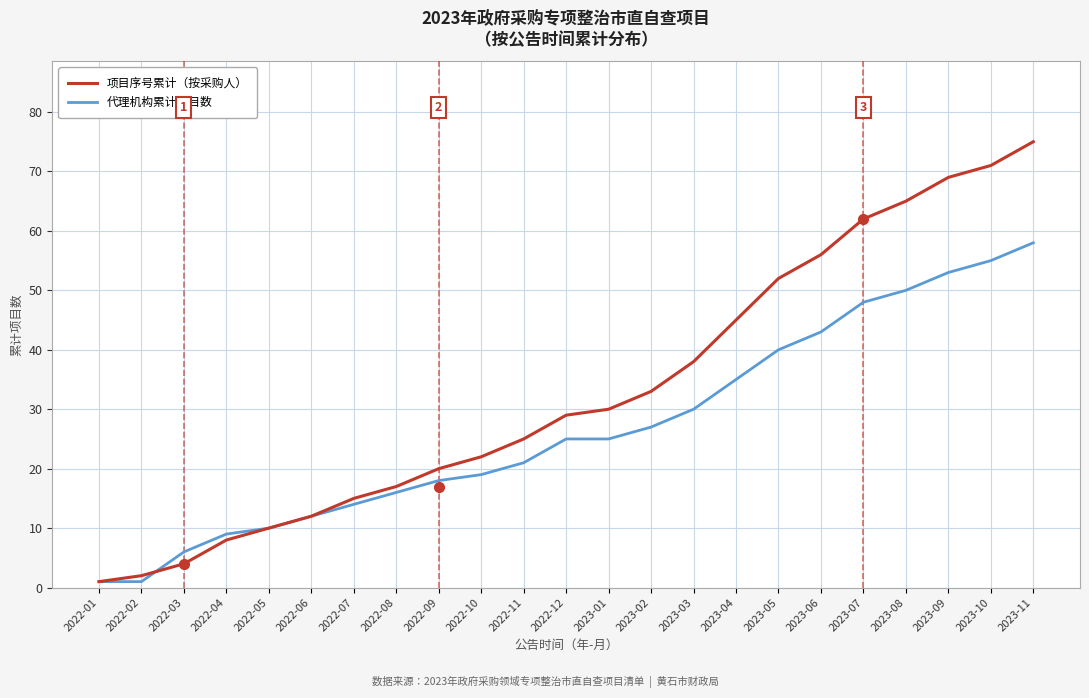

Reading left to right, extract all data points from this chart.

项目序号累计（按采购人）: 2022-01=1	2022-02=2	2022-03=4	2022-04=8	2022-05=10	2022-06=12	2022-07=15	2022-08=17	2022-09=20	2022-10=22	2022-11=25	2022-12=29	2023-01=30	2023-02=33	2023-03=38	2023-04=45	2023-05=52	2023-06=56	2023-07=62	2023-08=65	2023-09=69	2023-10=71	2023-11=75
代理机构累计项目数: 2022-01=1	2022-02=1	2022-03=6	2022-04=9	2022-05=10	2022-06=12	2022-07=14	2022-08=16	2022-09=18	2022-10=19	2022-11=21	2022-12=25	2023-01=25	2023-02=27	2023-03=30	2023-04=35	2023-05=40	2023-06=43	2023-07=48	2023-08=50	2023-09=53	2023-10=55	2023-11=58